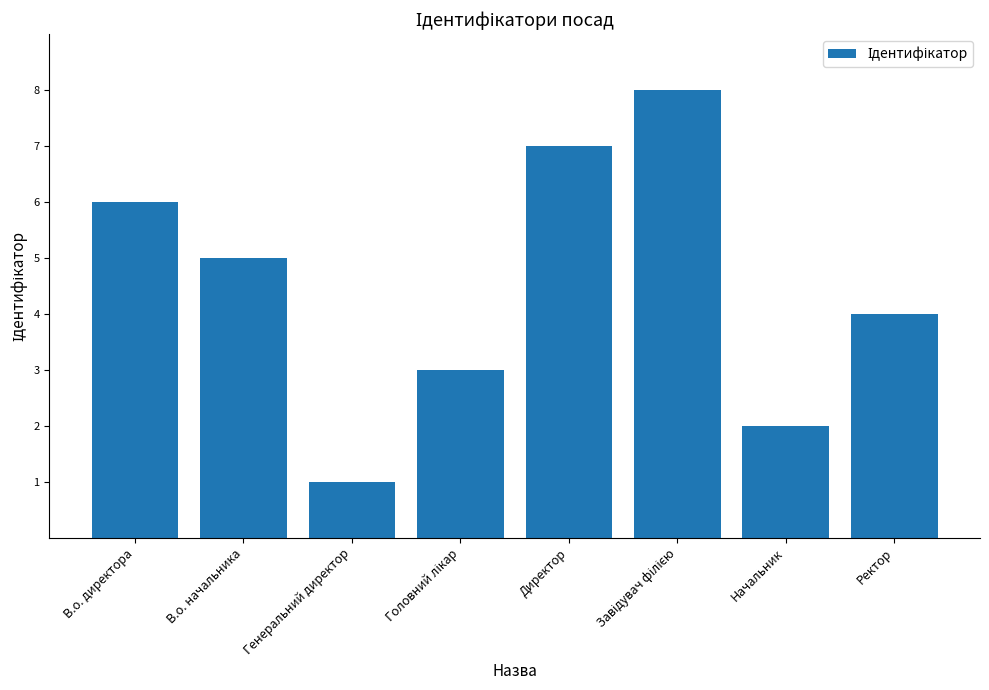

What position from the right is В.о. директора?

8